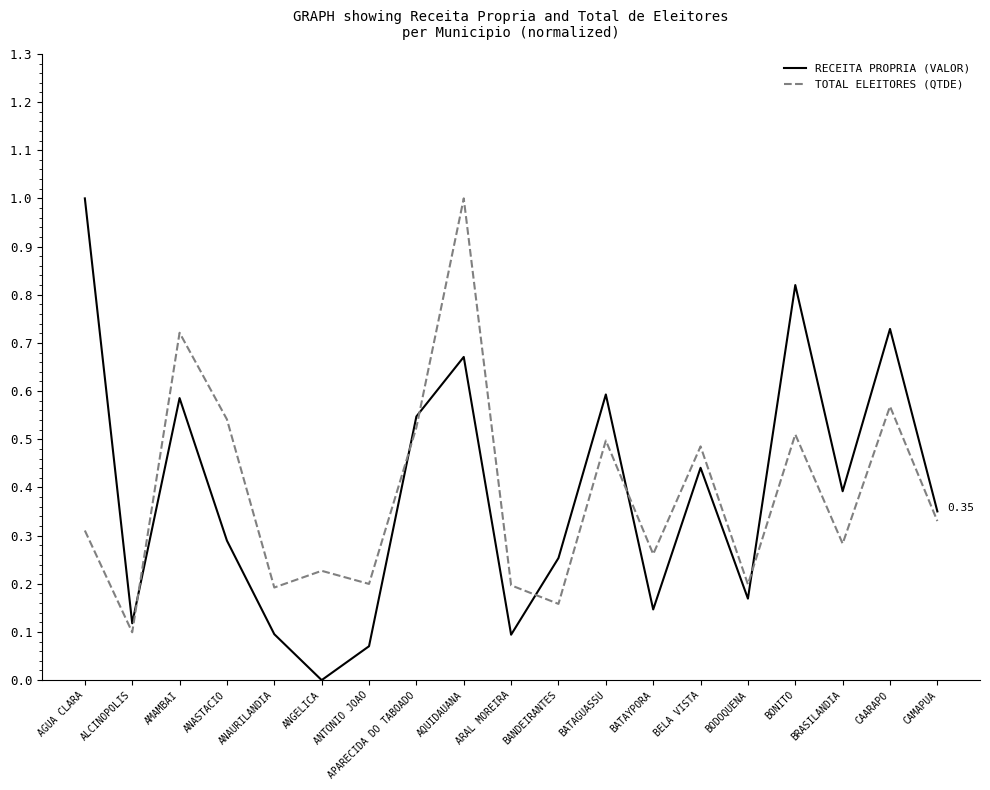

How many intersections are there between TOTAL ELEITORES (QTDE) and RECEITA PROPRIA (VALOR)?

6